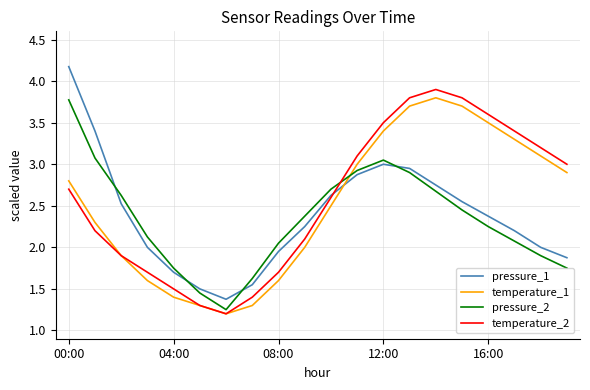

What is the highest value of the pressure_1 series?

4.2